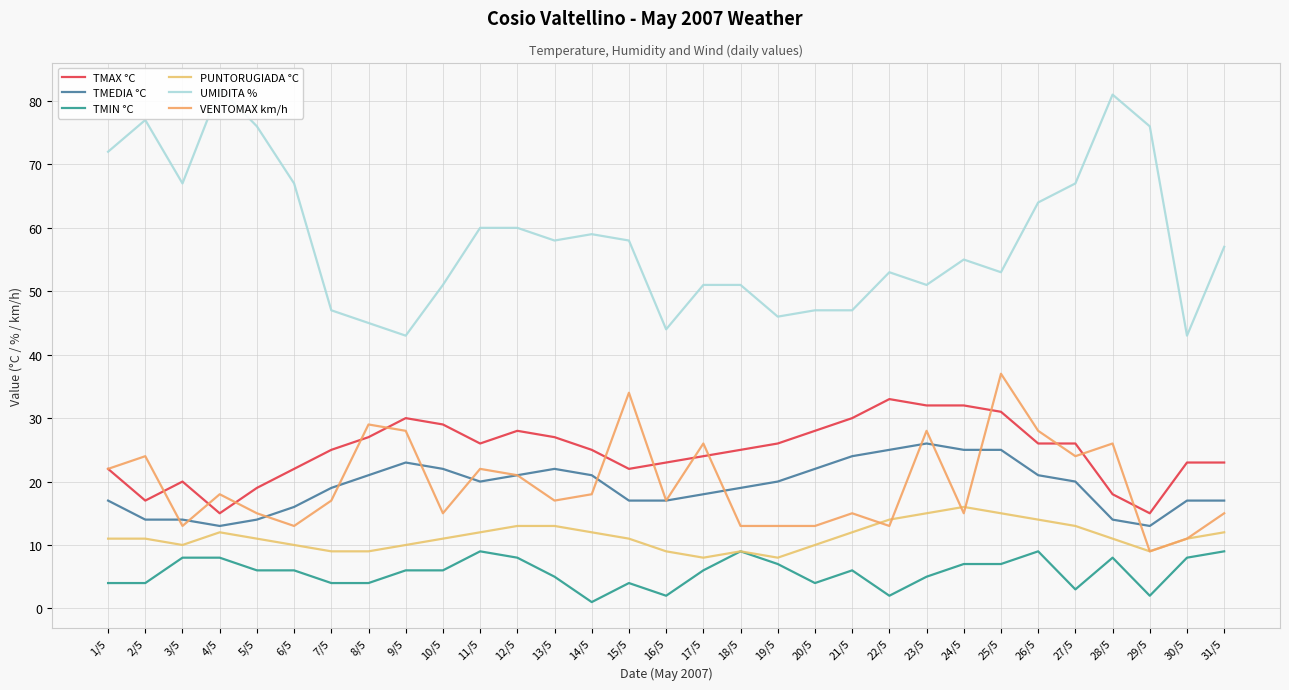

What is the approximate value of TMEDIA °C at 9/5?

23